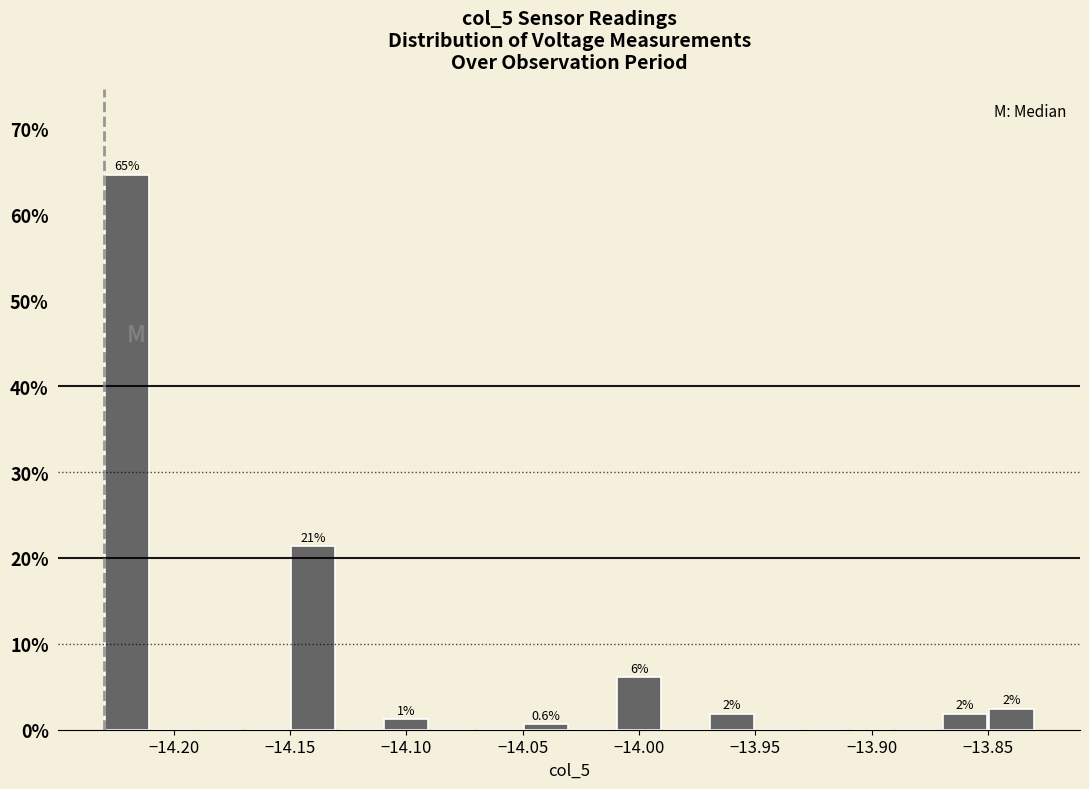

Which range on the x-axis has the tallest bar?

-14.23 to -14.21